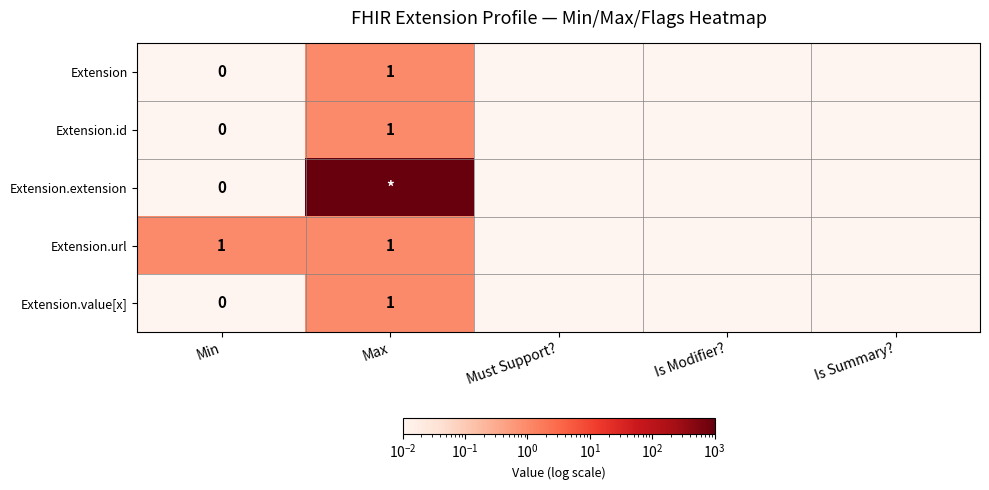

What is the greatest value displayed?

999.0